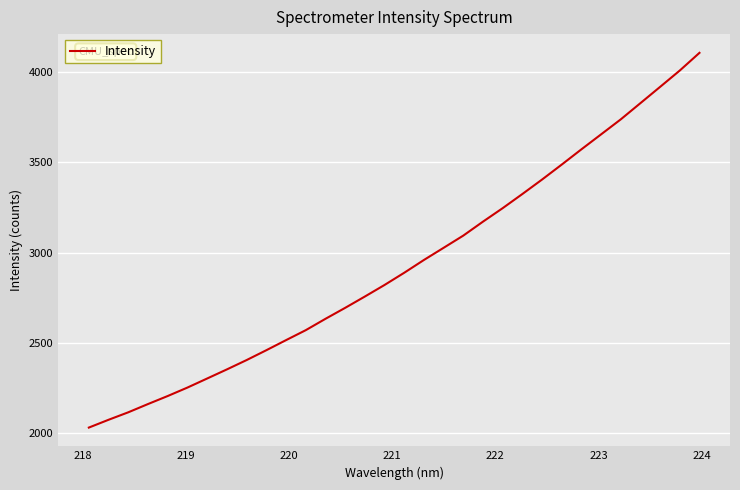

What is the difference between the maximum and minimum values?

2073.3